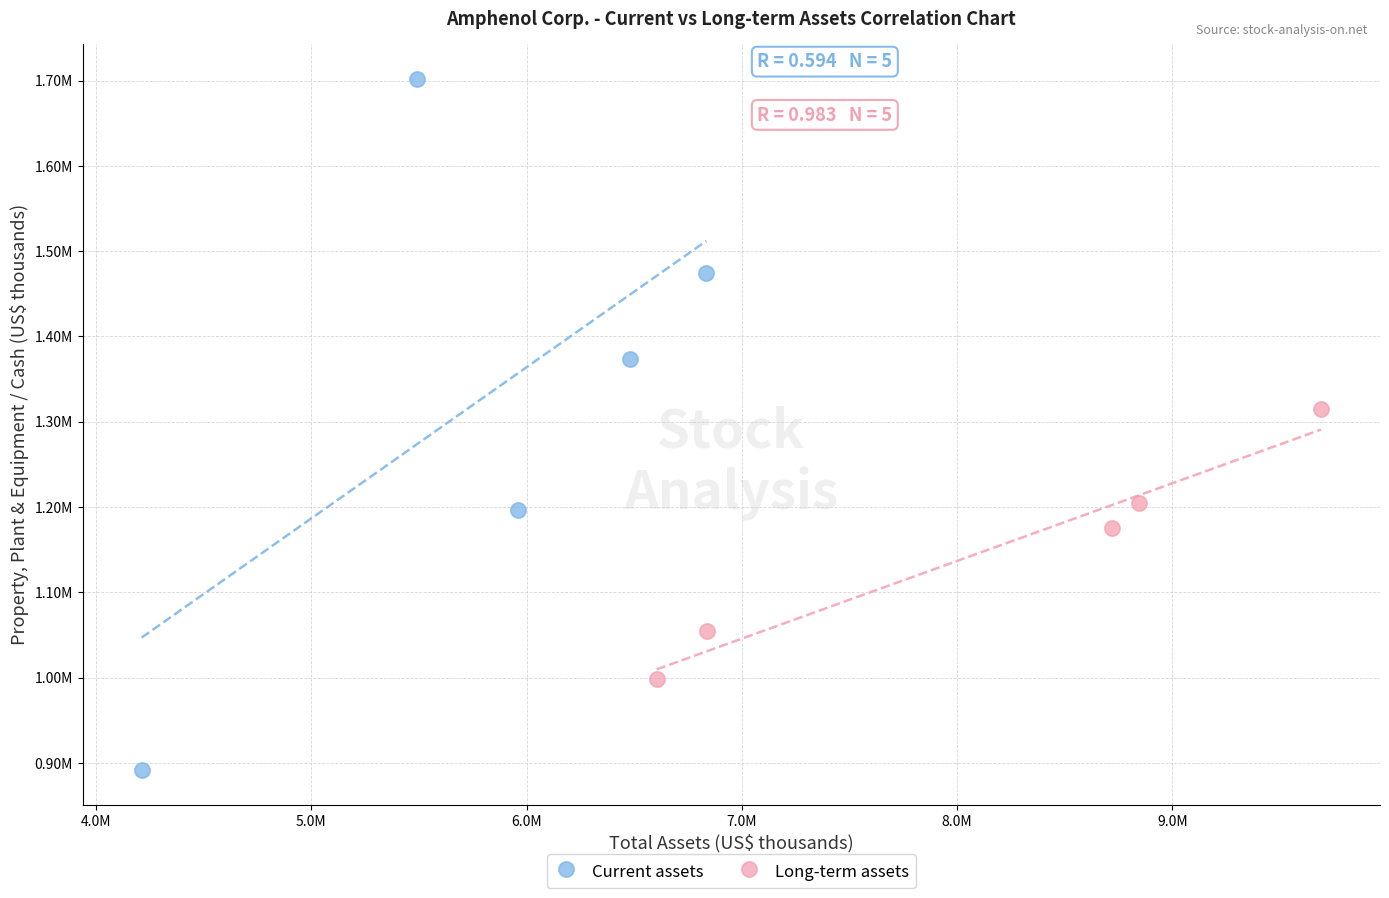

Which series contains the lowest Y value?

Current assets